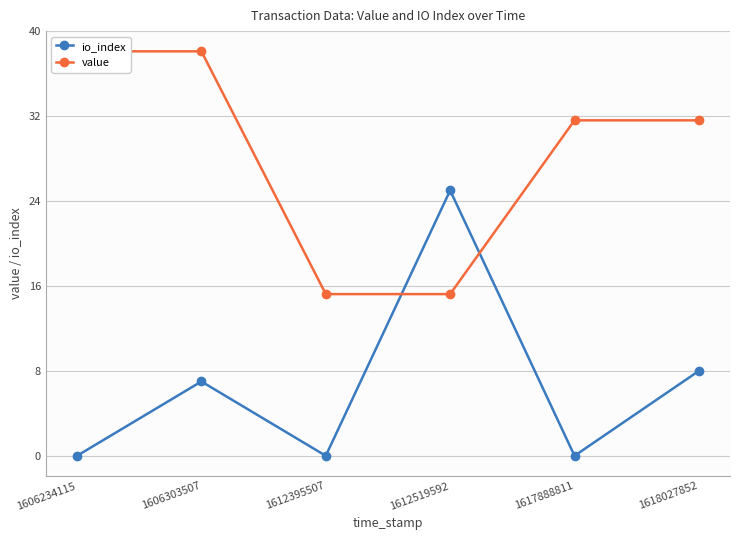

Which category has the highest value in the value series?

1606234115